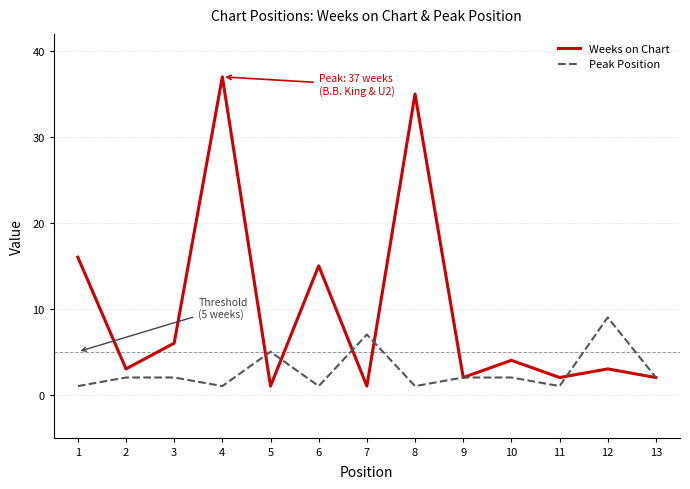

How many series are shown in this chart?

2